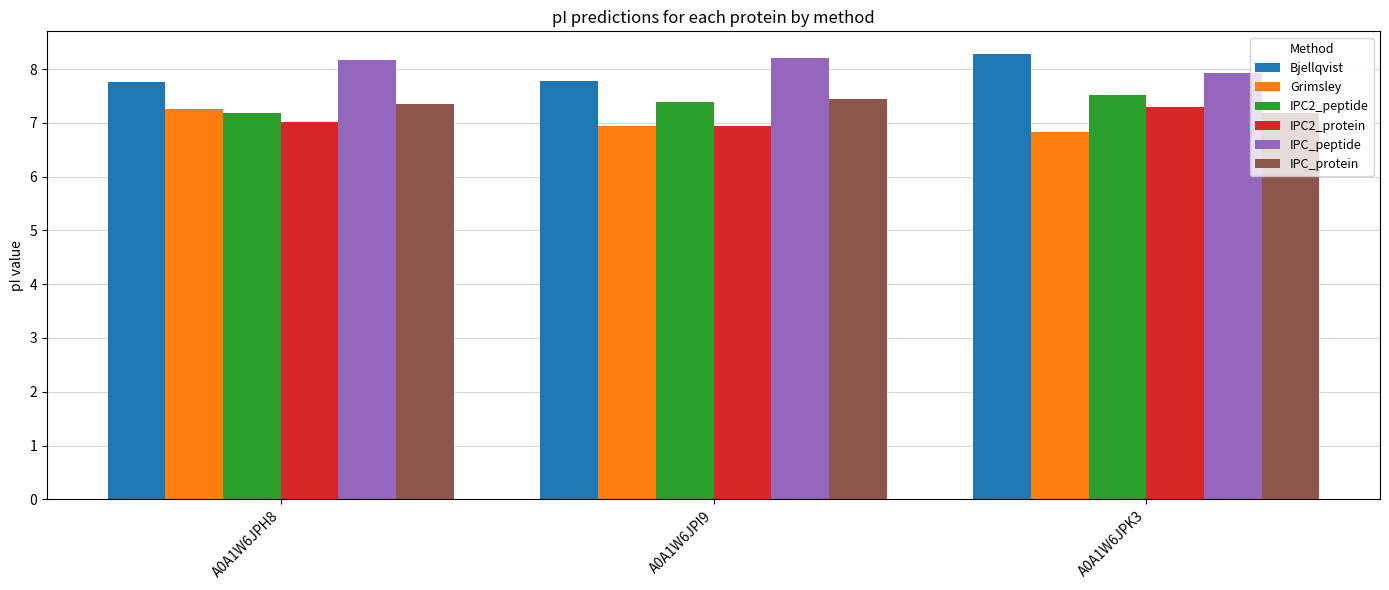

What is the spread (max minus min) of values at A0A1W6JPK3?

1.5